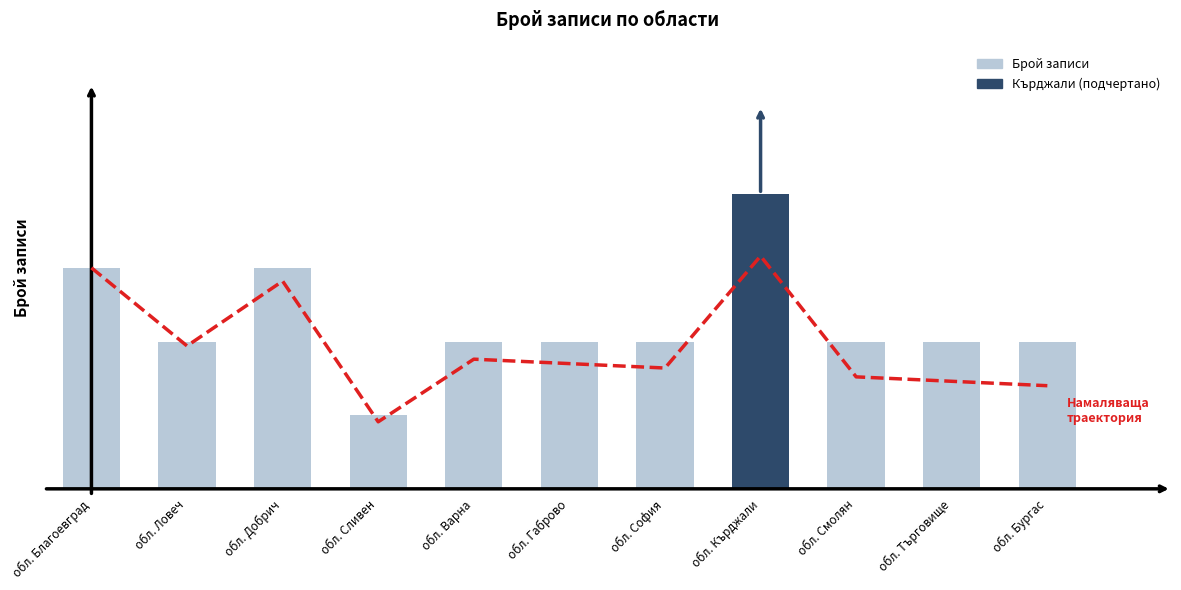

Reading left to right, list all the values displayed in this chart.

Trajectory: 3.0	1.9	2.8	0.9	1.8	1.7	1.6	3.2	1.5	1.5	1.4
Брой записи: 3.0	2.0	3.0	1.0	2.0	2.0	2.0	4.0	2.0	2.0	2.0